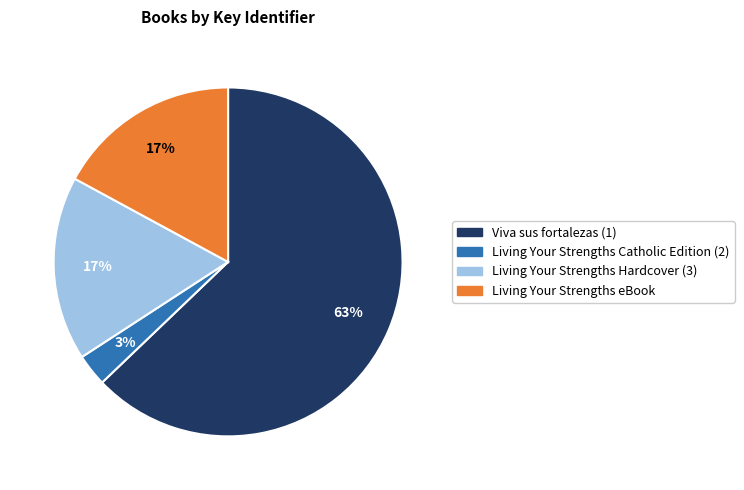

To the nearest percent, what portion does Living Your Strengths Hardcover (3) represent?

17%